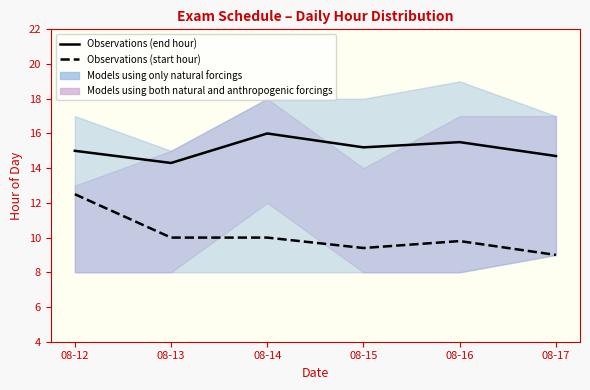

At which category does Start Hour (observations) reach its first local peak?

08-16